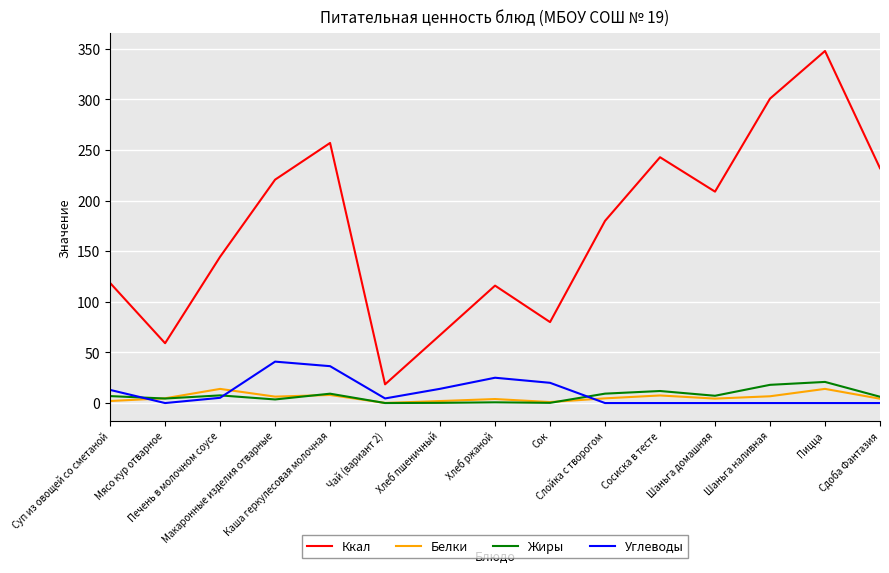

Rank the series by their maximum value, from highest to lowest.

Ккал, Углеводы, Жиры, Белки